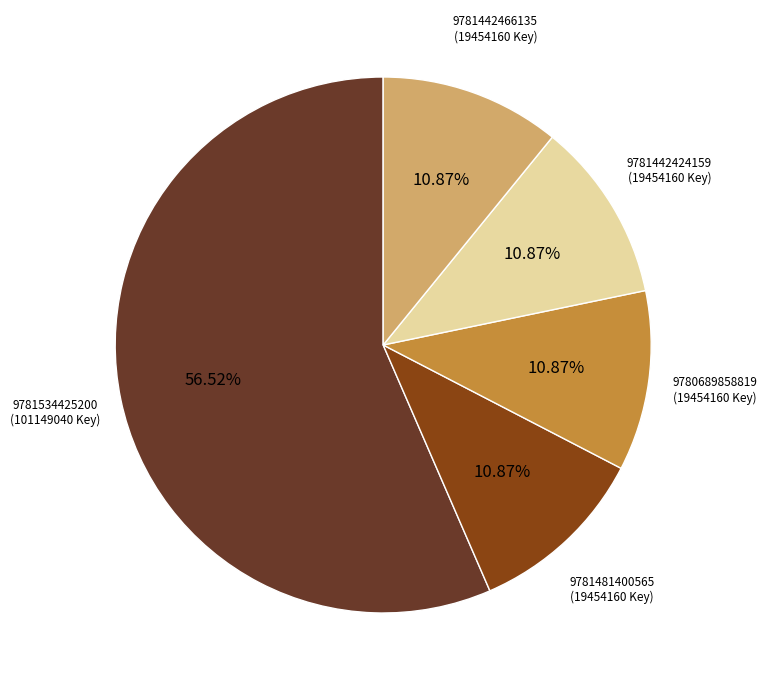

How many slices are in this pie chart?

5